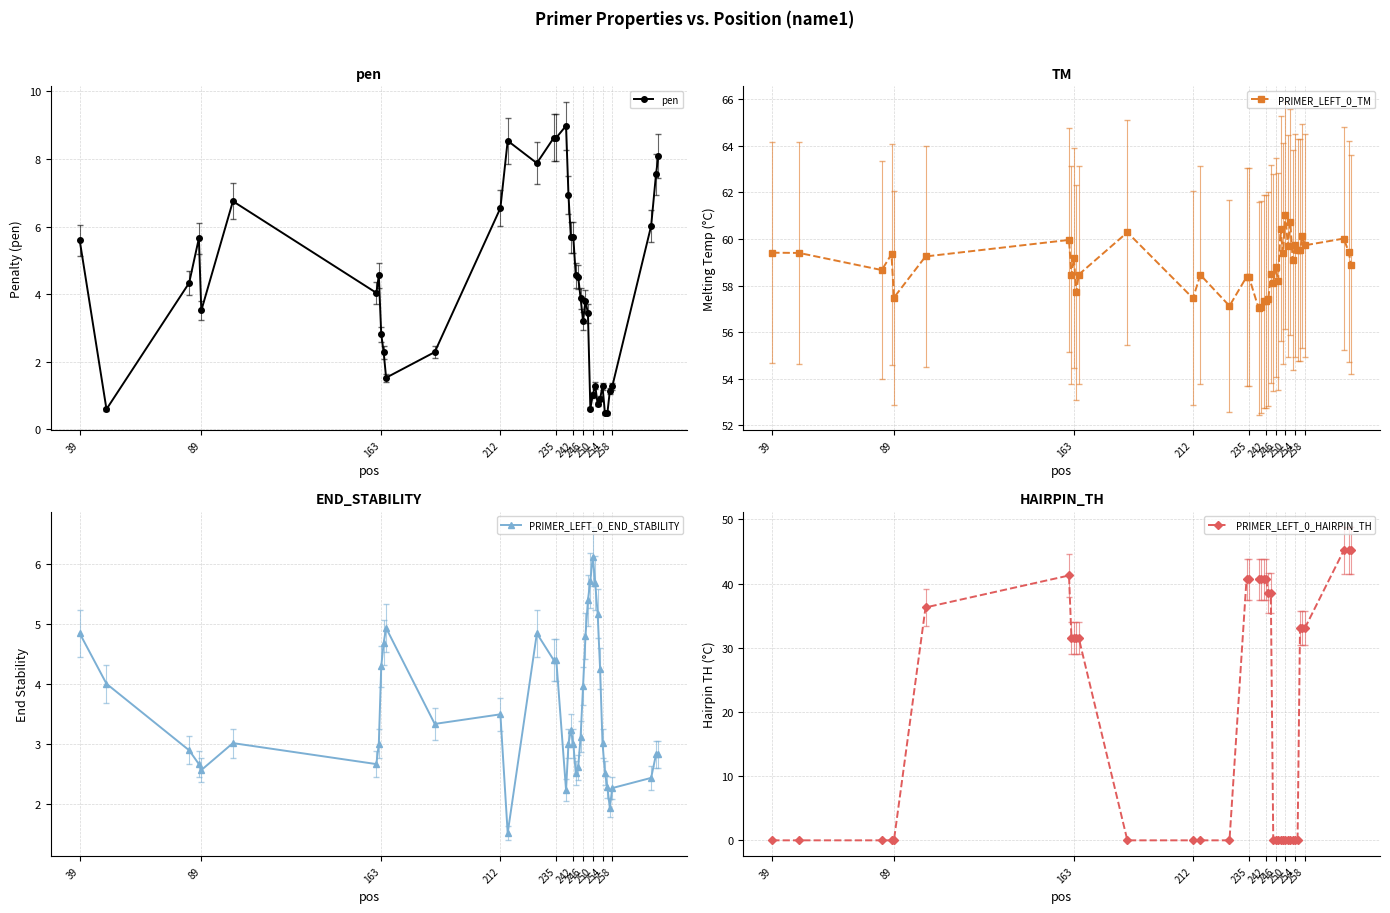

True or false: PRIMER_LEFT_0_HAIRPIN_TH and PRIMER_LEFT_0_END_STABILITY intersect in this chart.

True